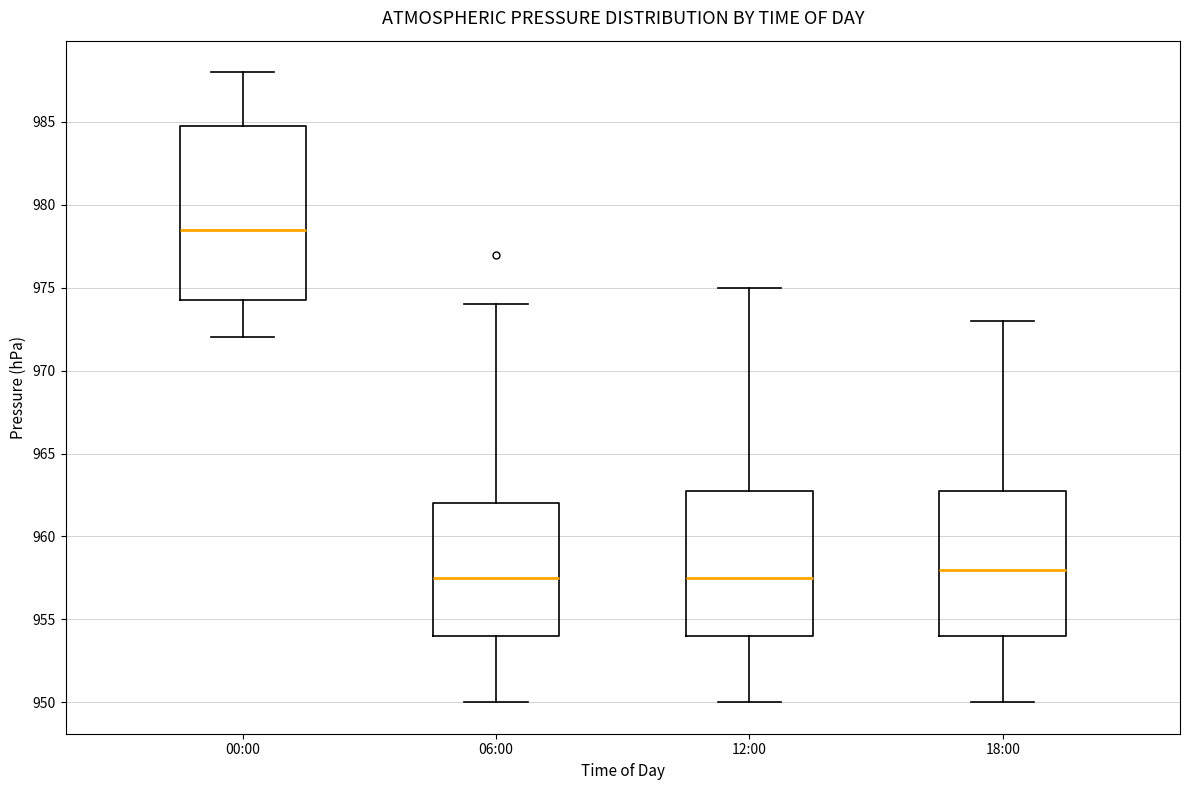

Reading left to right, read every box against the y-axis: the position of its median line, the range the box covers, and the ends of its whiskers. The values are not printed on the chart, so give them approximately, as read against the axis.

00:00: median 978.5, box 974.5 to 985.0, whiskers 972.0 to 988.0
06:00: median 957.5, box 954.0 to 962.0, whiskers 950.0 to 974.0
12:00: median 957.5, box 954.0 to 963.0, whiskers 950.0 to 975.0
18:00: median 958.0, box 954.0 to 963.0, whiskers 950.0 to 973.0